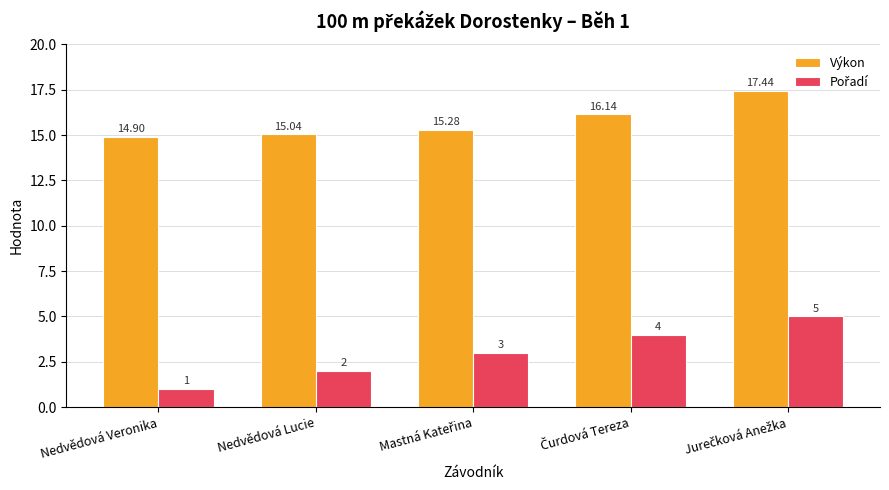

What is the total value across all series at Nedvědová Veronika?

15.9